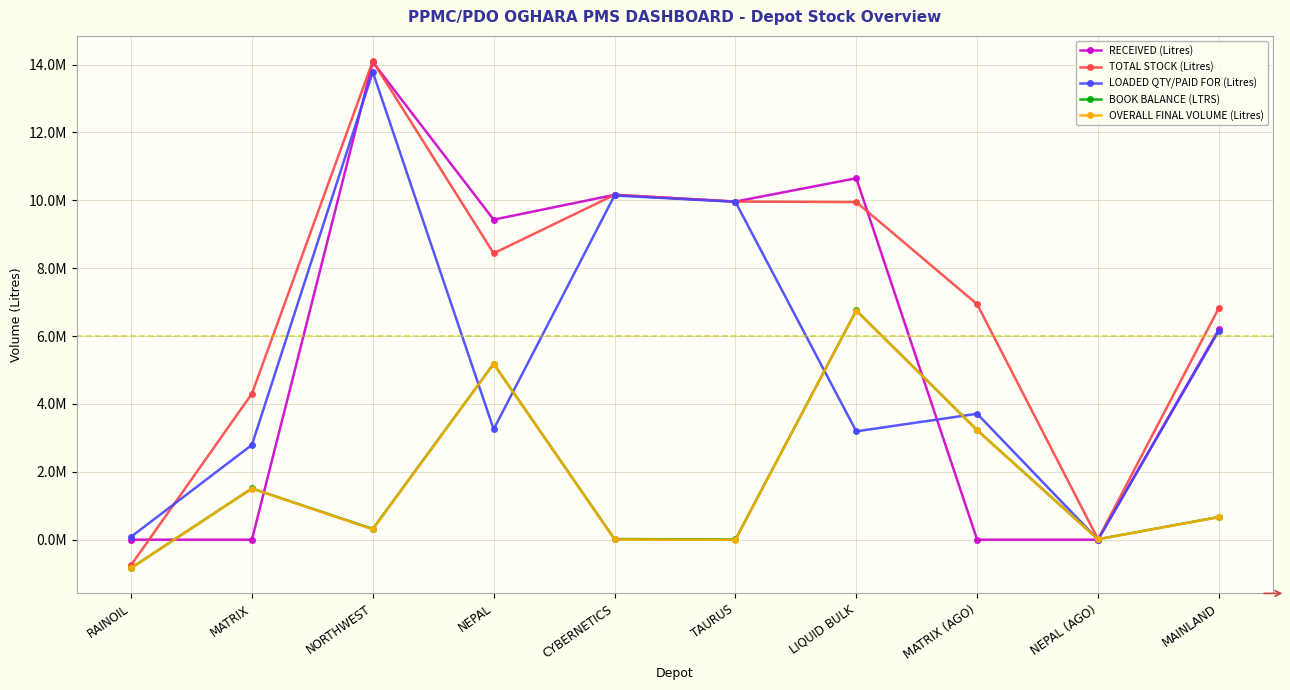

The TOTAL STOCK (Litres) series shows 9946385 at LIQUID BULK. True or false?

True